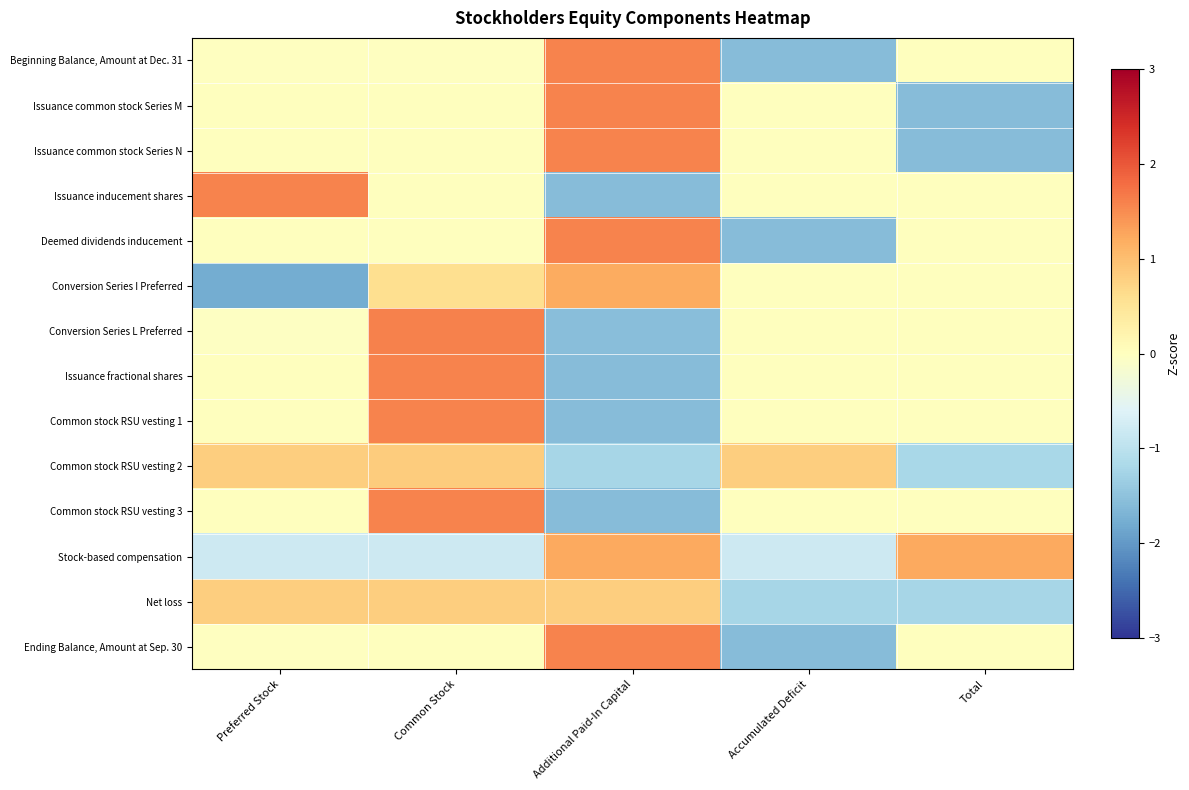

At how many categories does at least one series exceed 0?

5